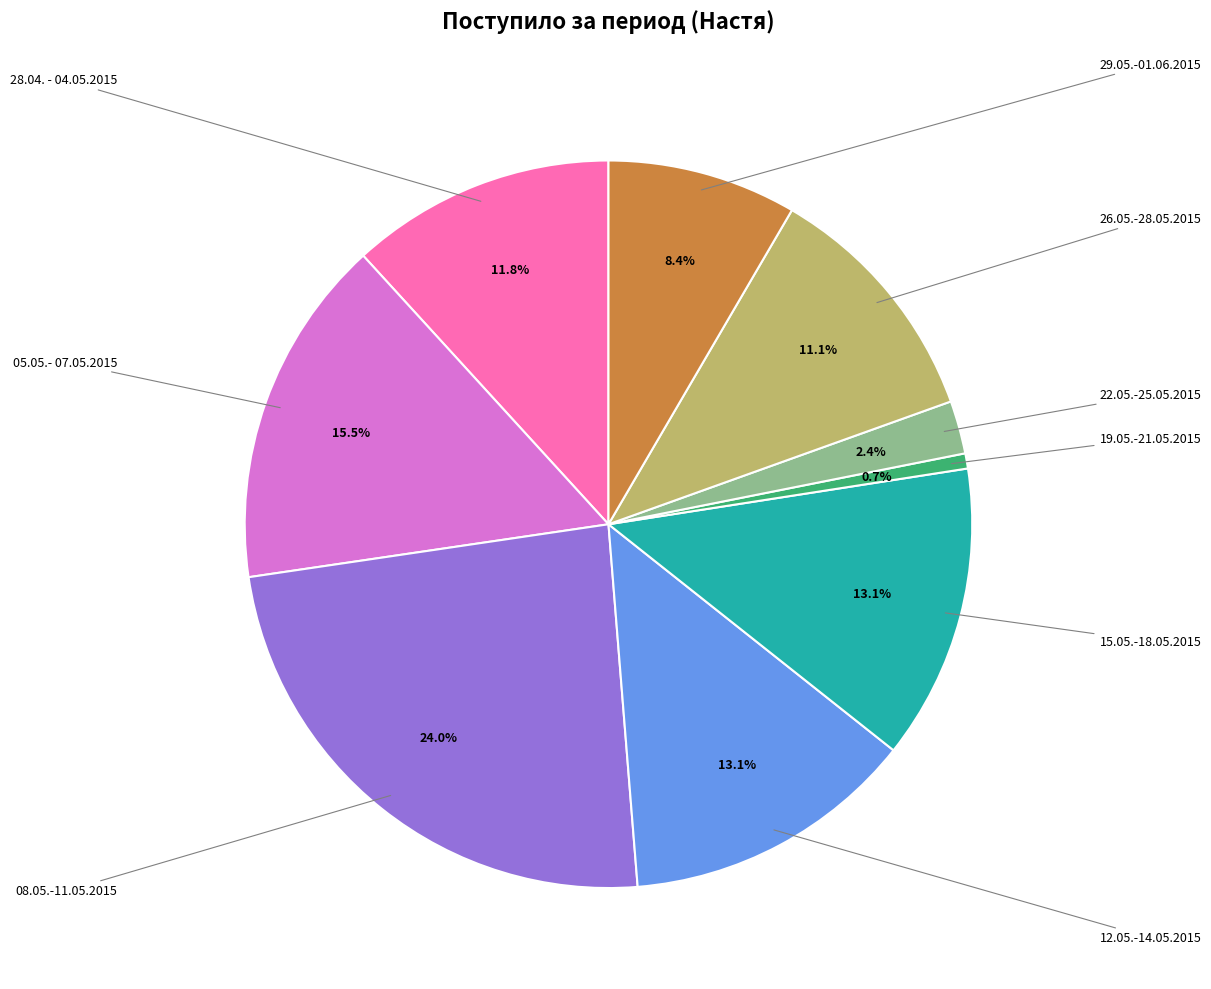

To the nearest percent, what percentage of the pie is 19.05.-21.05.2015?

1%